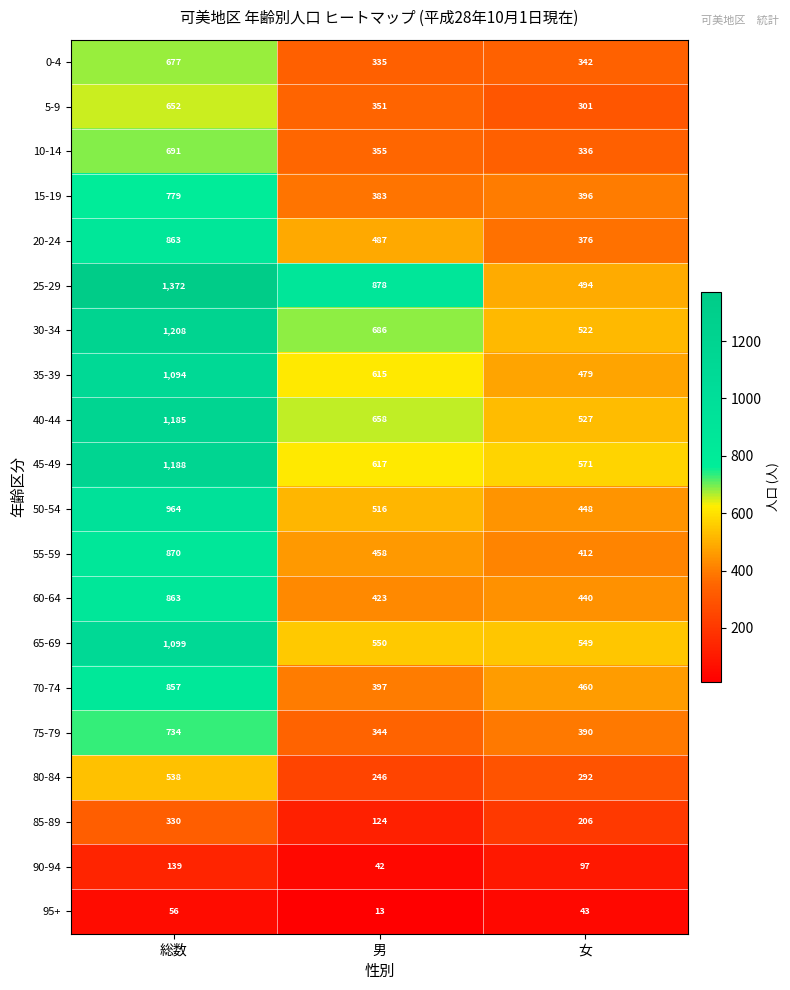

What is the difference between the 5-9 values at 総数 and 男?

301